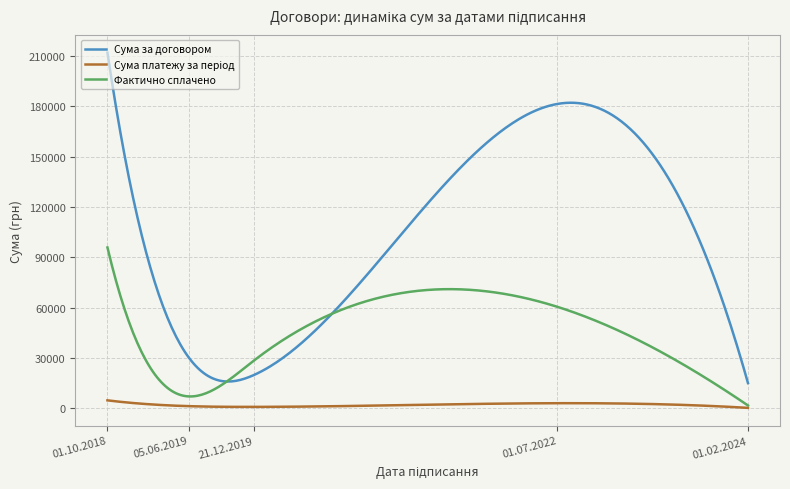

Which series has the largest total across all categories?

Сума за договором